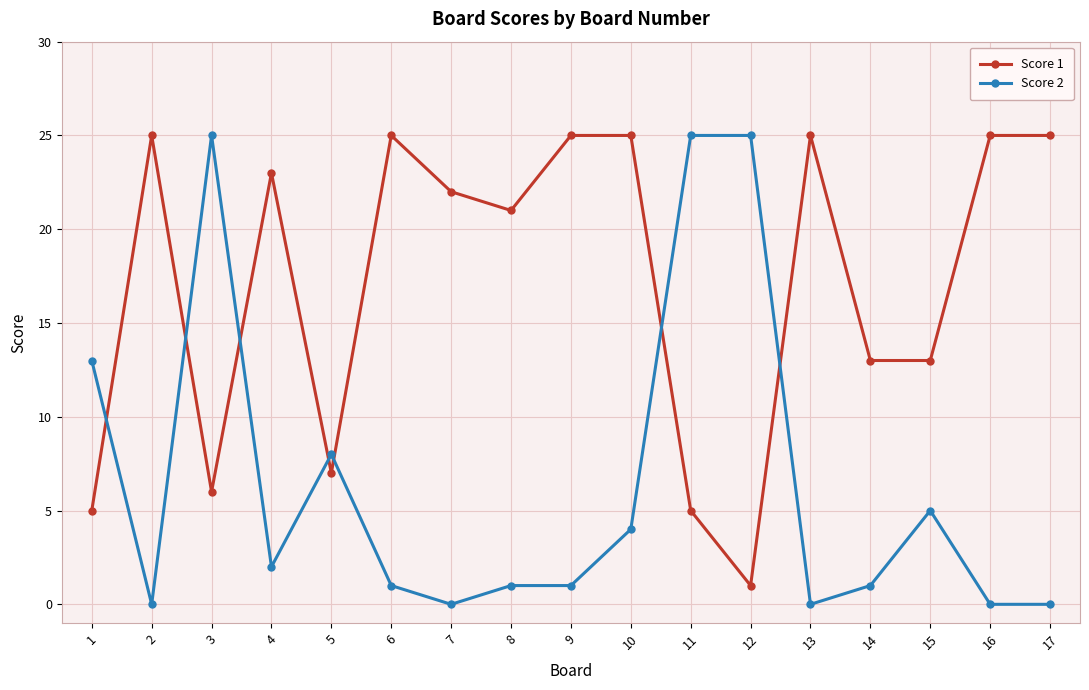

Count the number of categories in the chart.

17